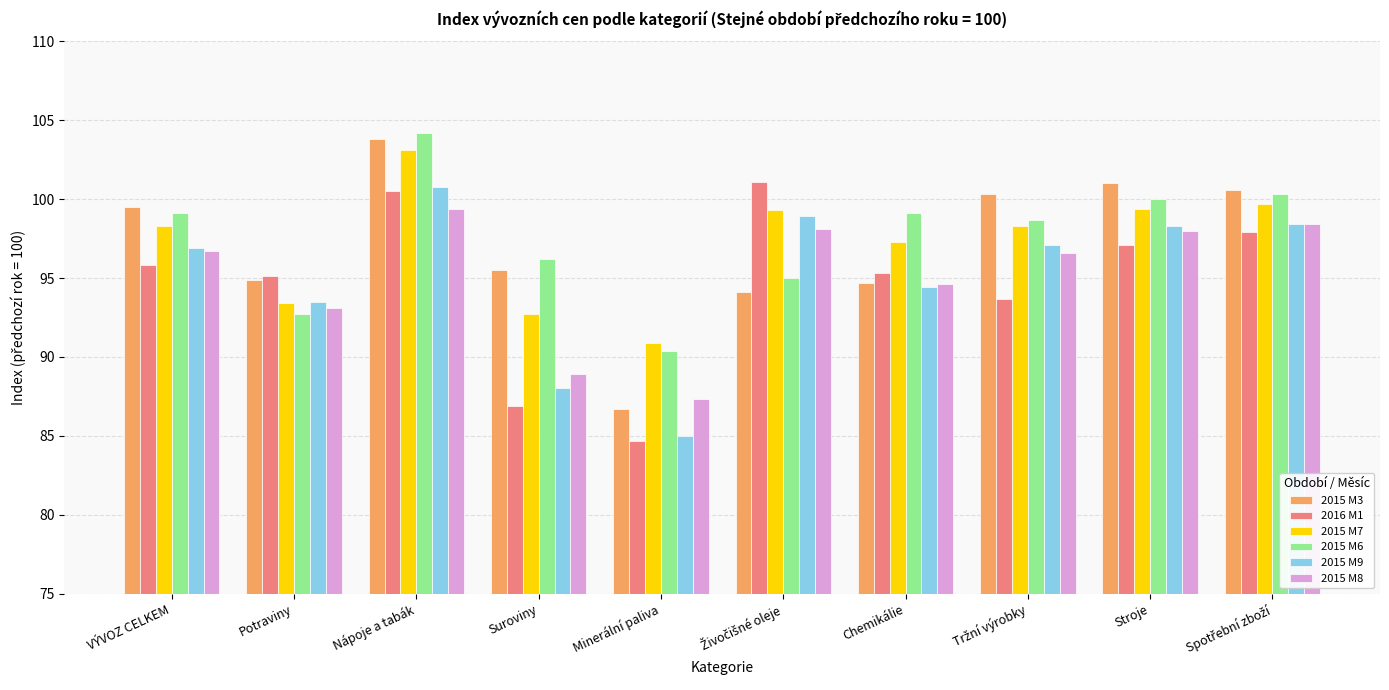

At which category is the sum across all series the highest?

Nápoje a tabák